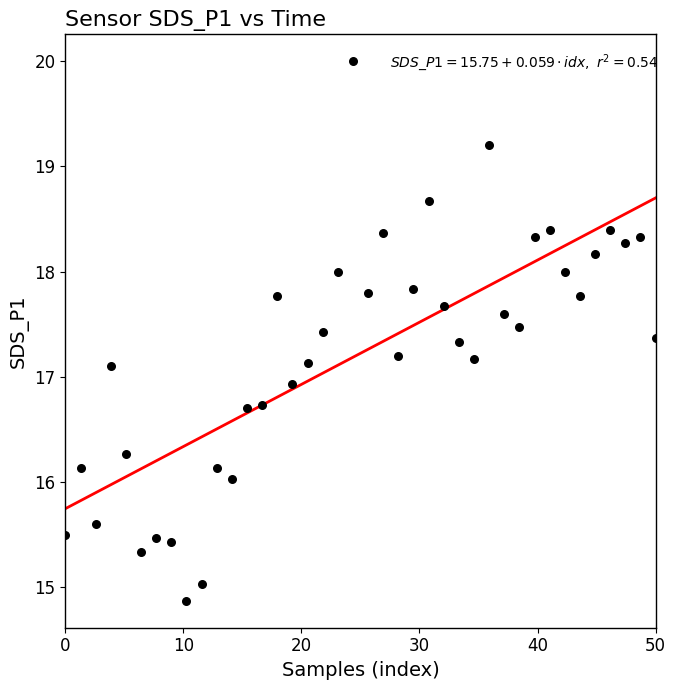

What is the range of X values (max minus min)?

50.0